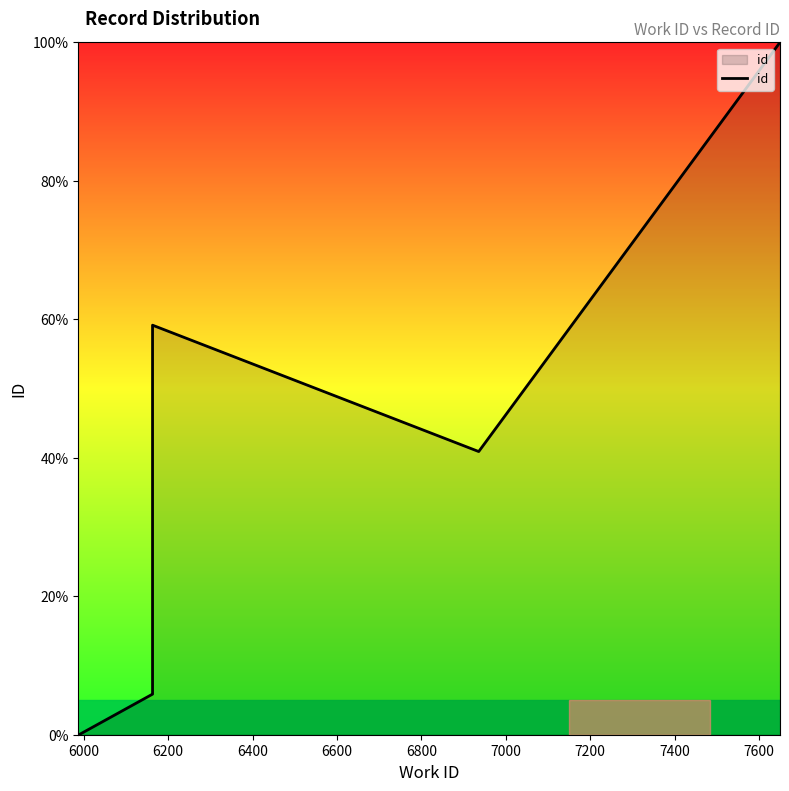

Reading left to right, extract all data points from this chart.

0.0	0.0	5.9	6.0	59.1	40.9	100.0